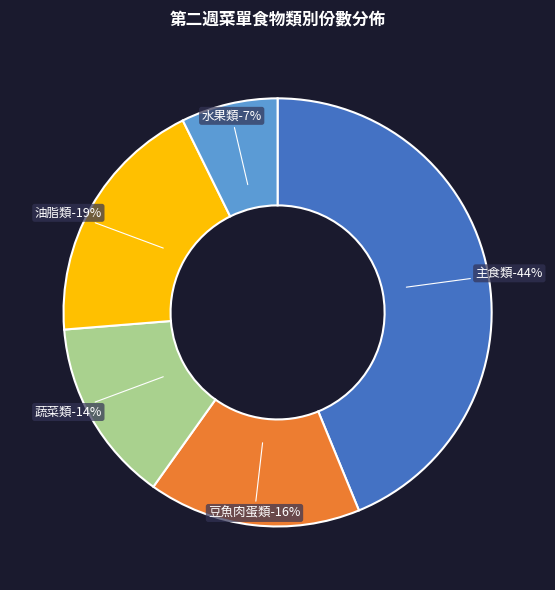

To the nearest percent, what percentage of the pie is 主食類?

44%